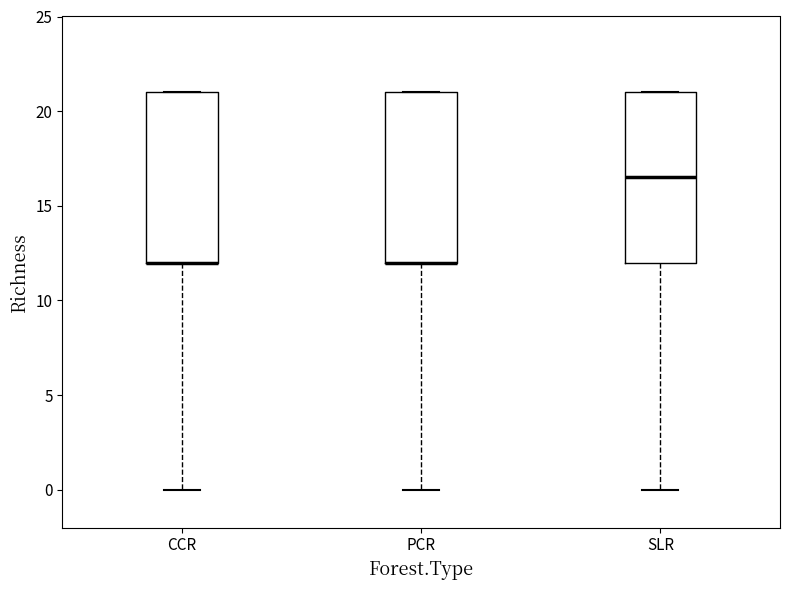

Where is the lower edge of the box for CCR on the y-axis? The values are not printed on the chart, so give them approximately, as read against the axis.

12.0